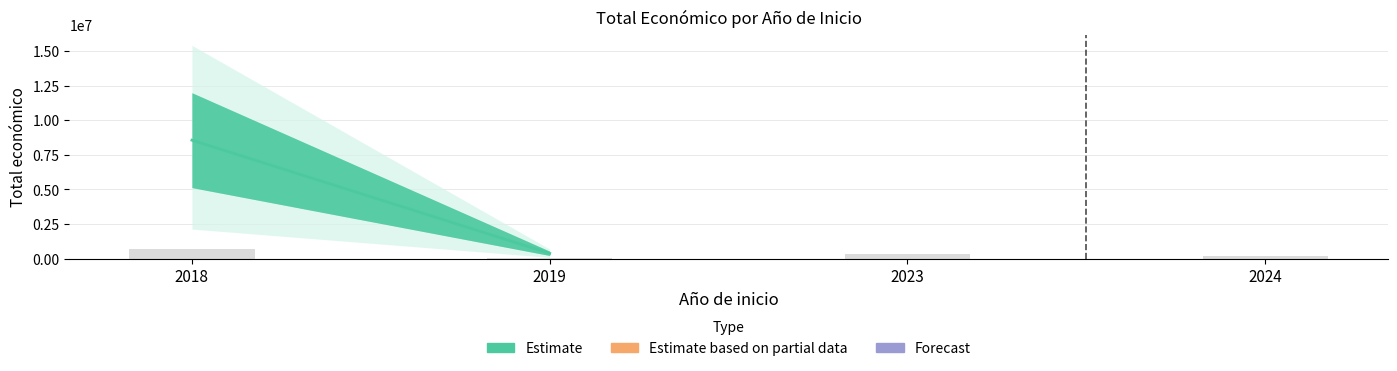

How many values are between 387426 and 8560574?

2